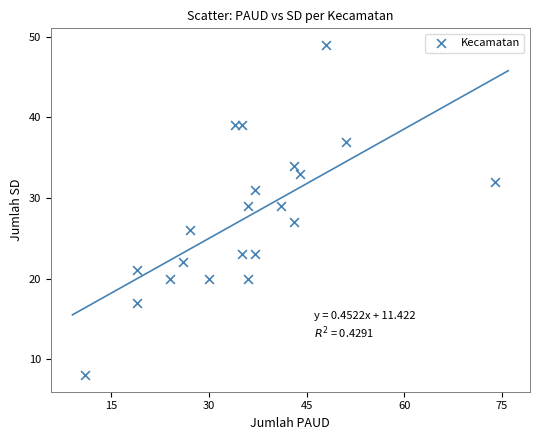

What is the range of X values (max minus min)?

63